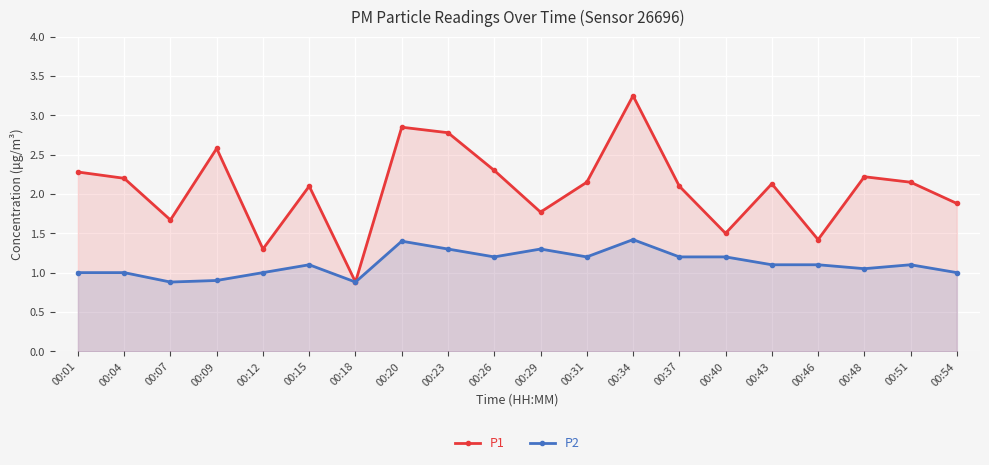

Rank the series by their maximum value, from highest to lowest.

P1, P2